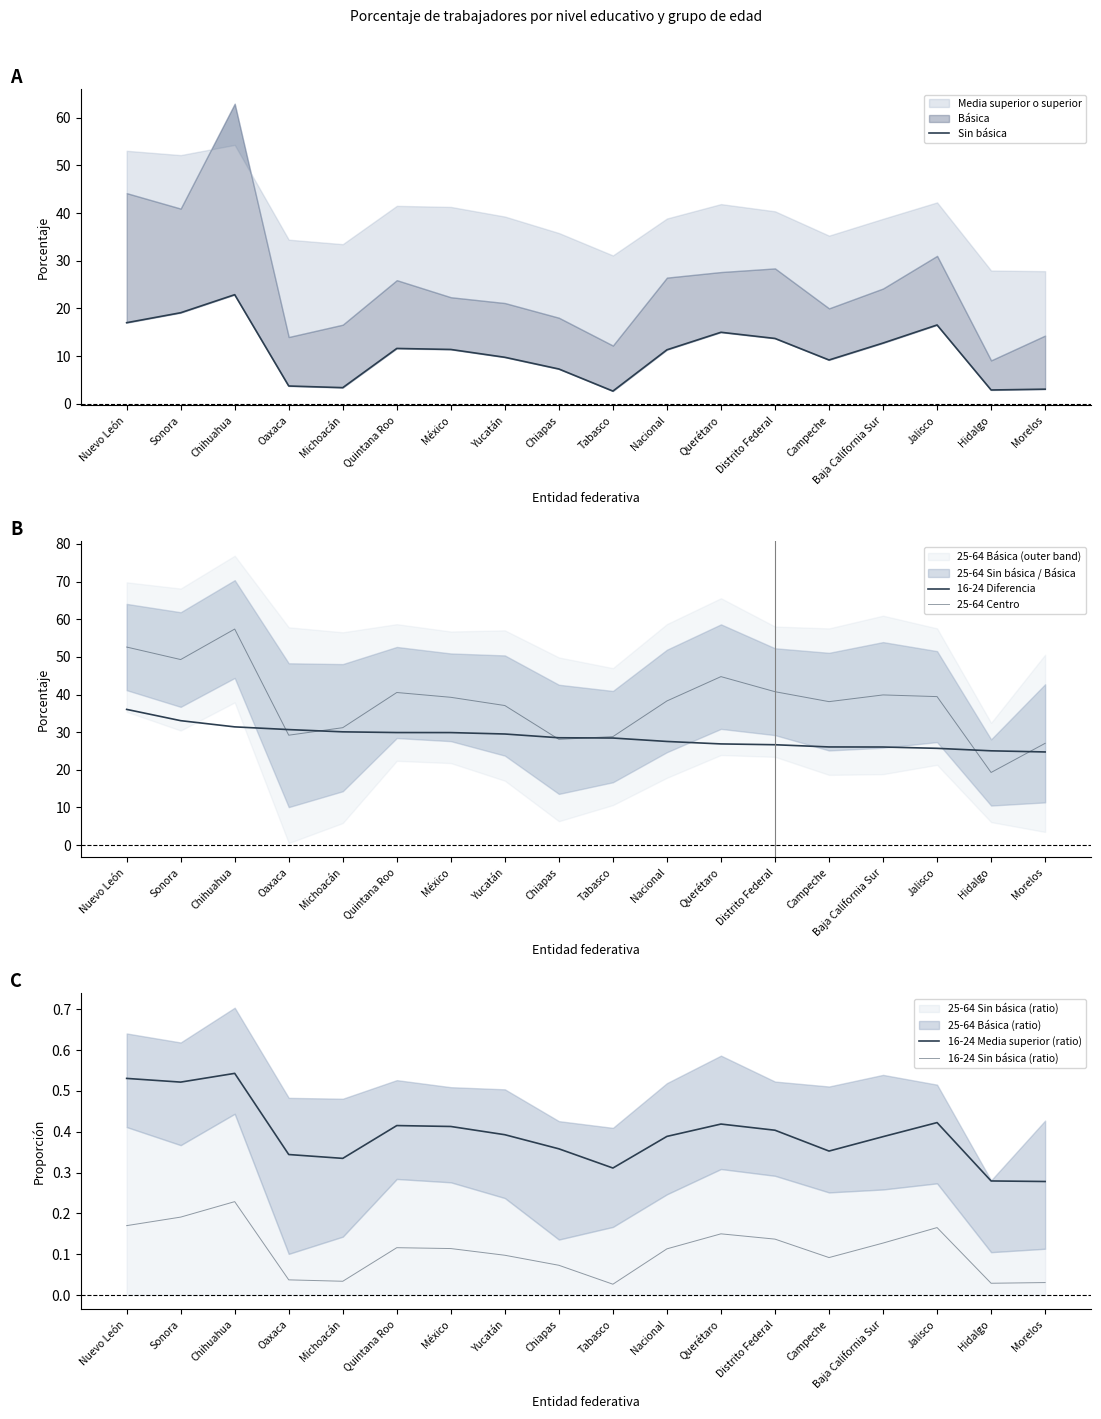

Between Michoacán and Hidalgo, which is larger?

Michoacán